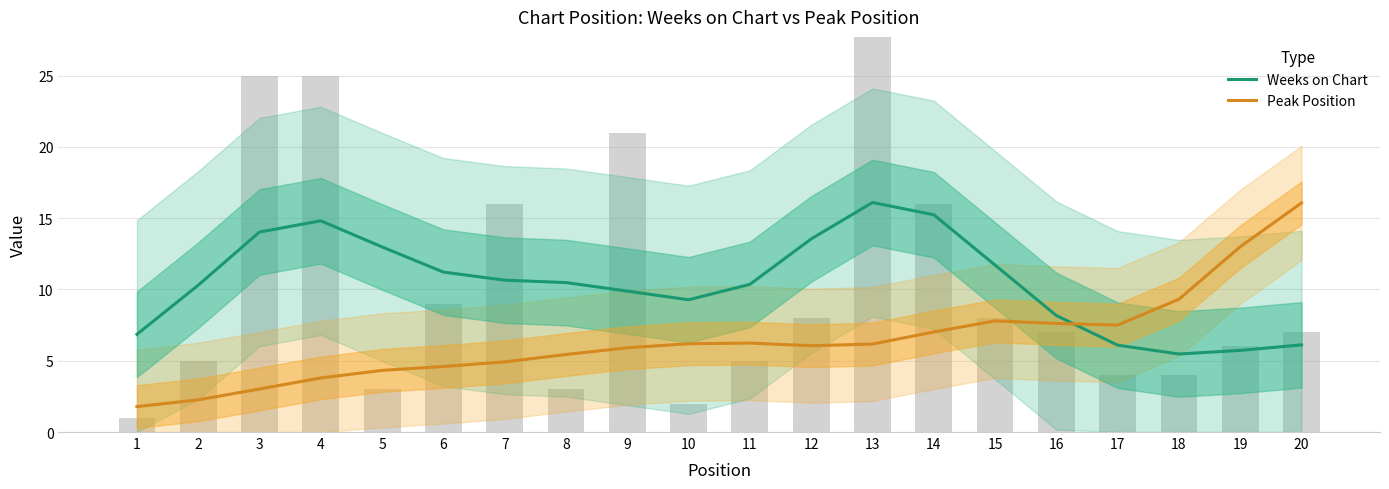

The Weeks on Chart series shows 6.1 at 20. True or false?

True